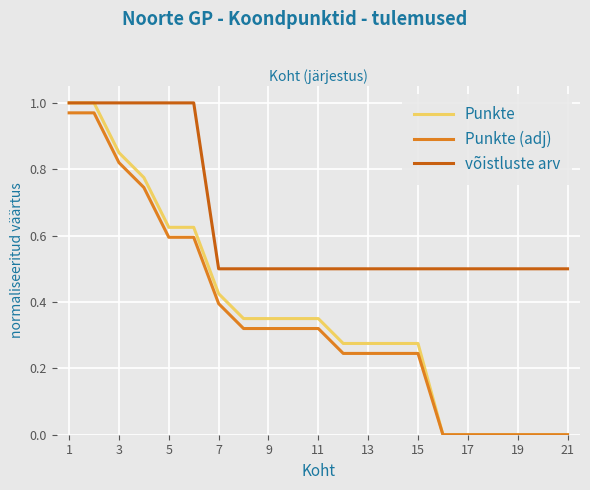

True or false: võistluste arv and Punkte (adj) intersect in this chart.

False